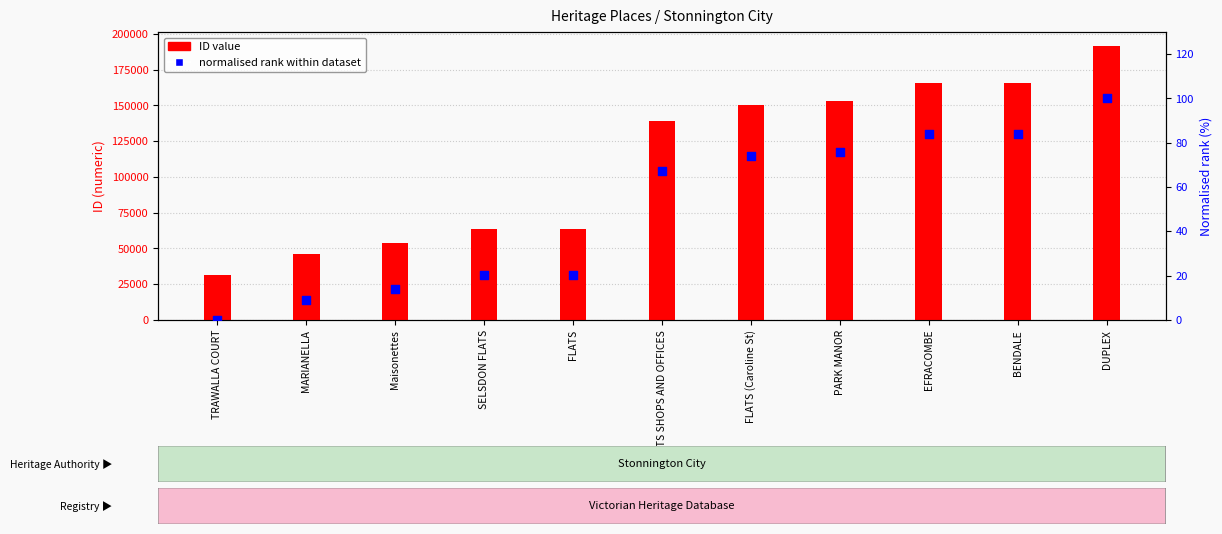

At which category is the sum across all series the highest?

DUPLEX